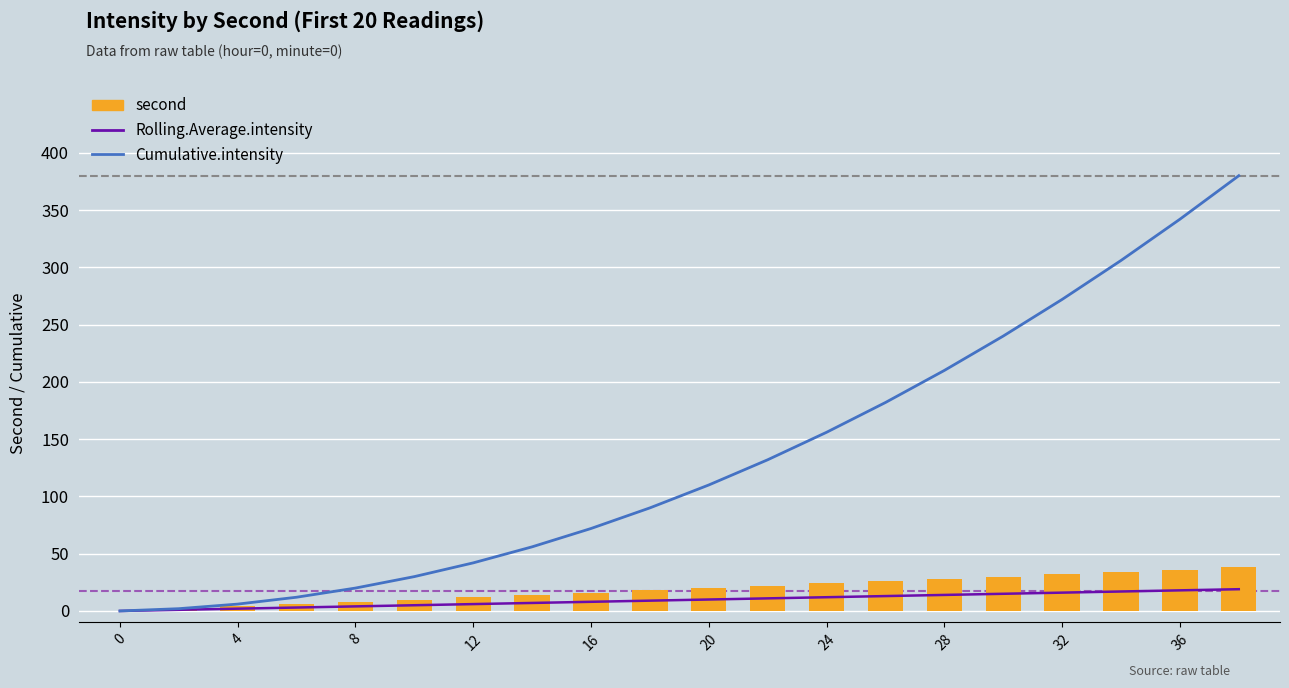

How many data points in Cumulative.intensity are less than 110?

10